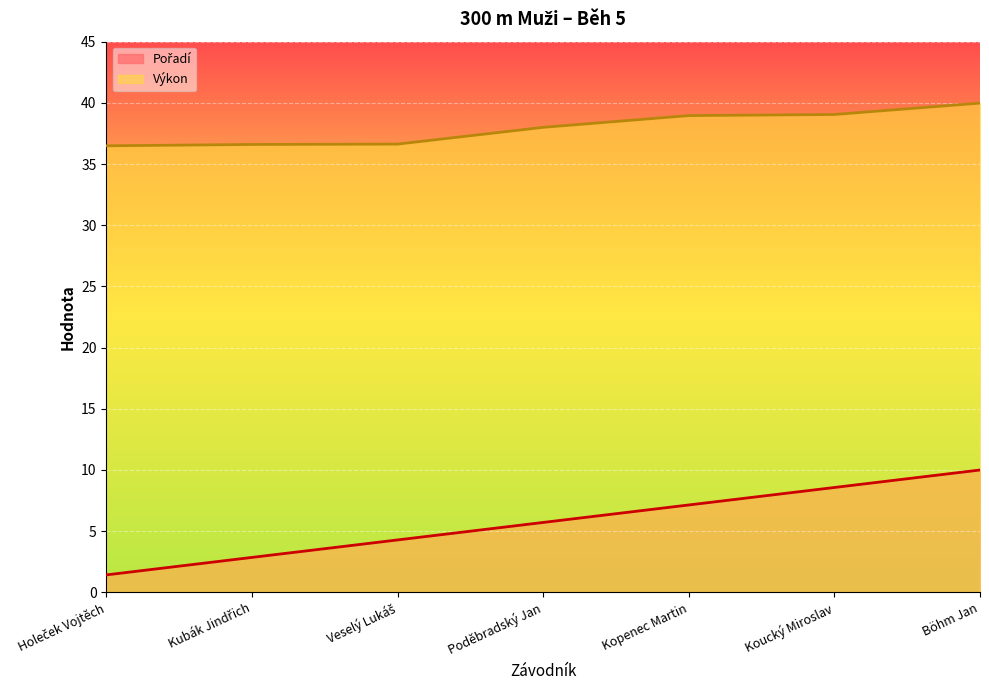

Reading left to right, extract all data points from this chart.

Pořadí: Holeček Vojtěch=1.4	Kubák Jindřich=2.9	Veselý Lukáš=4.3	Poděbradský Jan=5.7	Kopenec Martin=7.1	Koucký Miroslav=8.6	Böhm Jan=10.0
Výkon: Holeček Vojtěch=36.5	Kubák Jindřich=36.6	Veselý Lukáš=36.6	Poděbradský Jan=38.0	Kopenec Martin=39.0	Koucký Miroslav=39.0	Böhm Jan=40.0